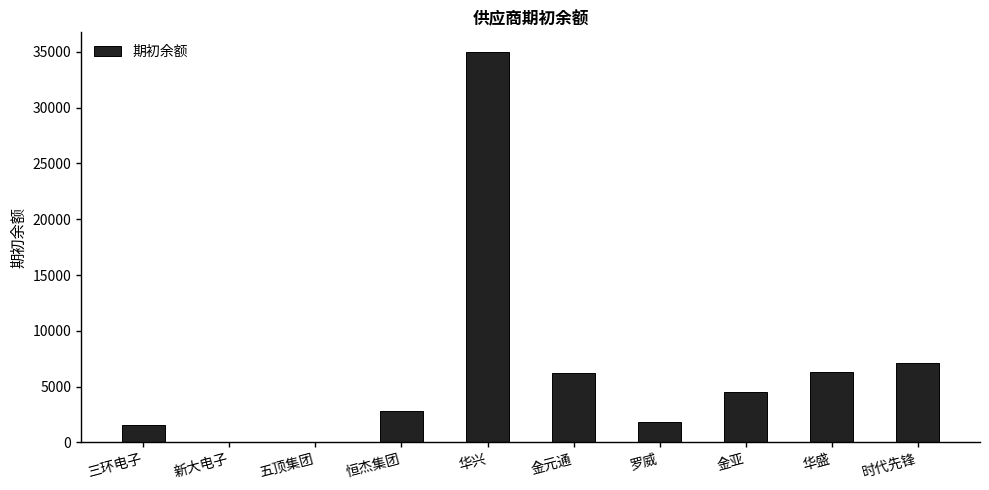

What is the sum of all values?

65350